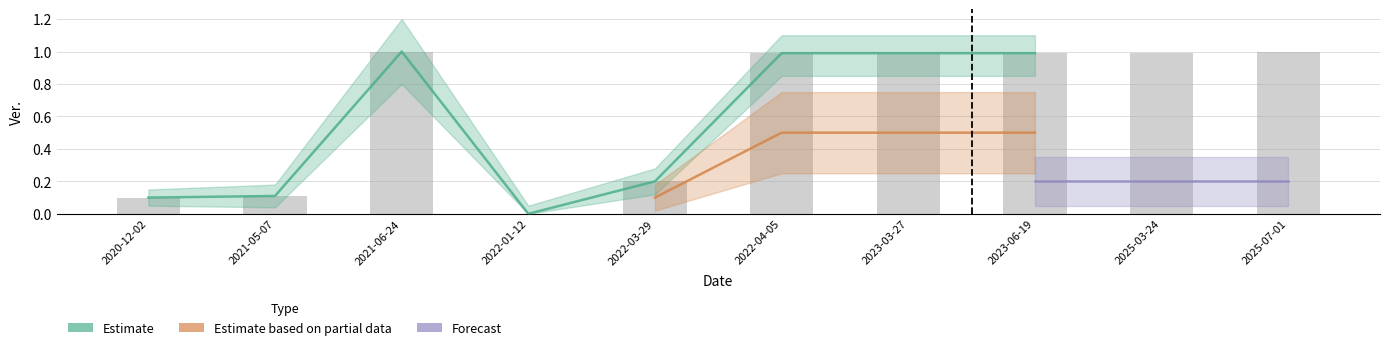

The Estimate based on partial data series shows 0.7 at 2022-04-05. True or false?

False